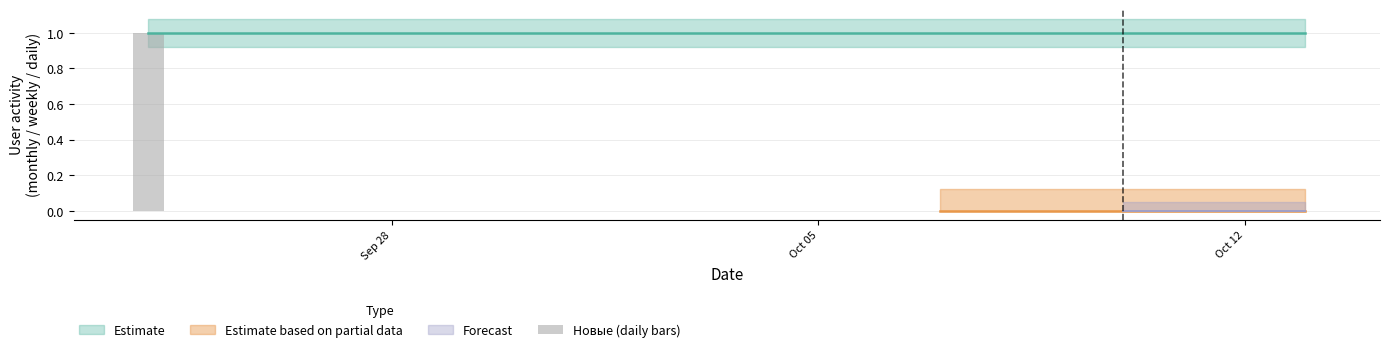

How many series are shown in this chart?

1